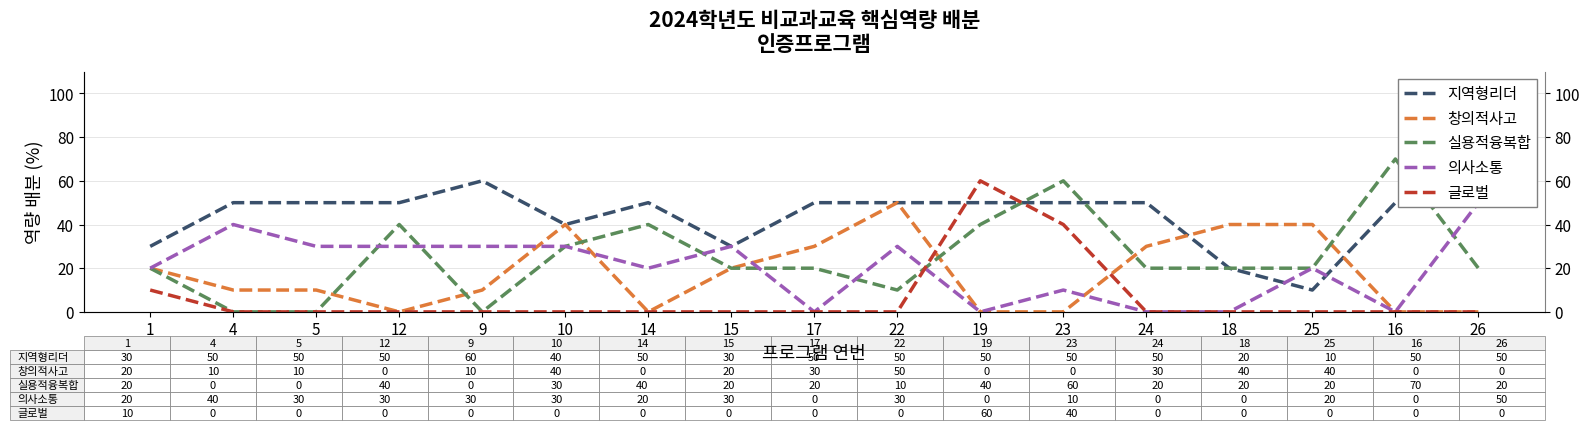

Rank the categories by 실용적융복합 value from lowest to highest.

4, 5, 9, 22, 1, 15, 17, 24, 18, 25, 26, 10, 12, 14, 19, 23, 16